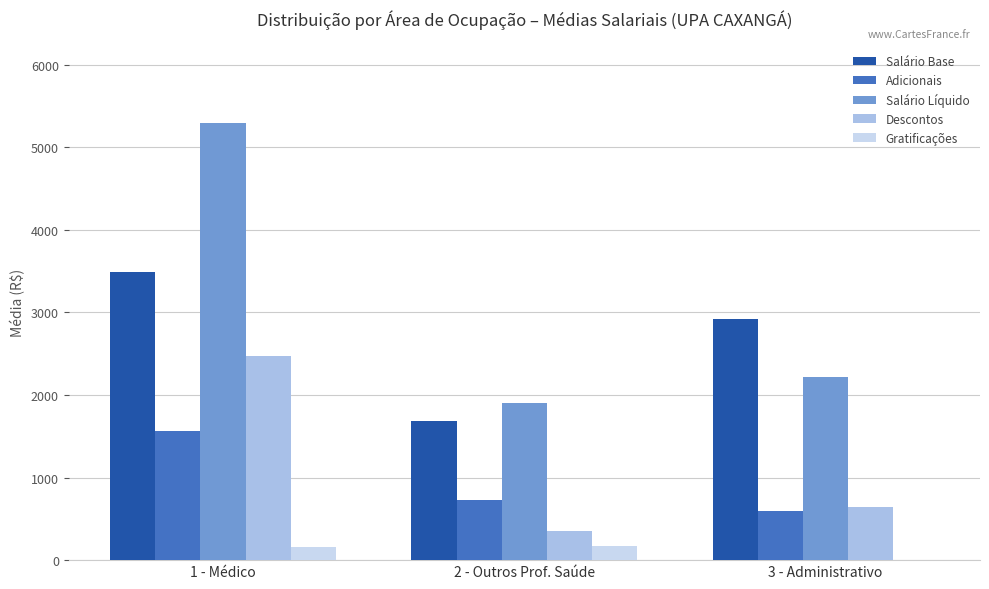

Are the bars grouped side by side (vs. stacked)?

Yes